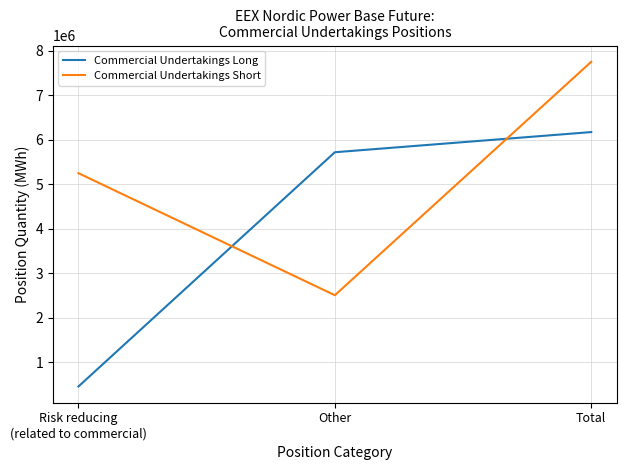

Rank the series by their maximum value, from lowest to highest.

Commercial Undertakings Long, Commercial Undertakings Short